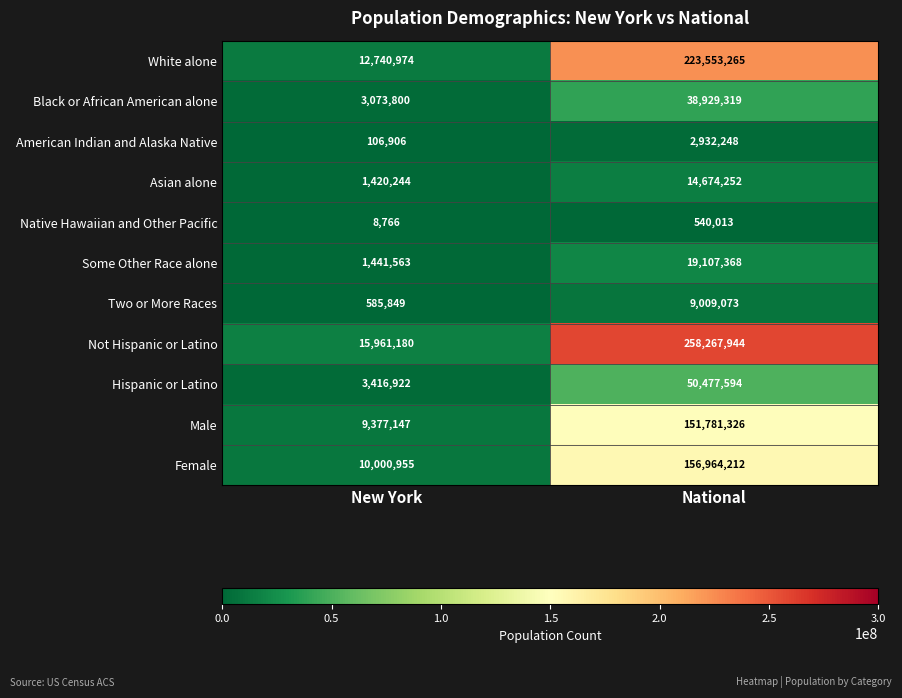

Where is Black or African American alone nearest to the value 21001559?

New York